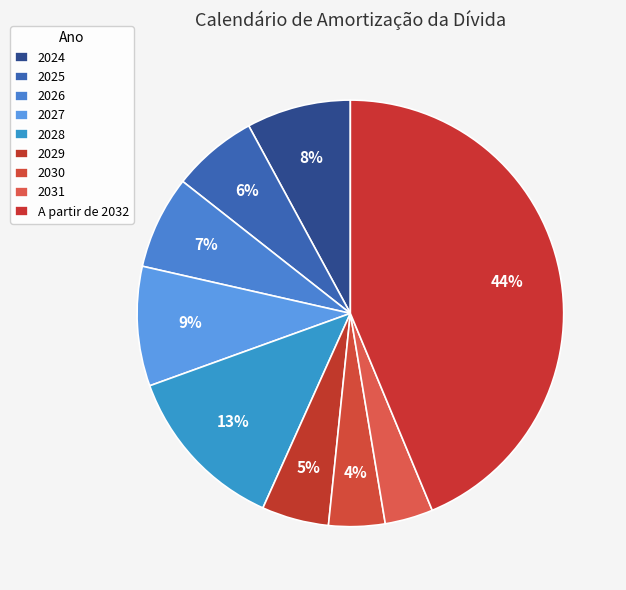

To the nearest percent, what is the average slice percentage?

11%